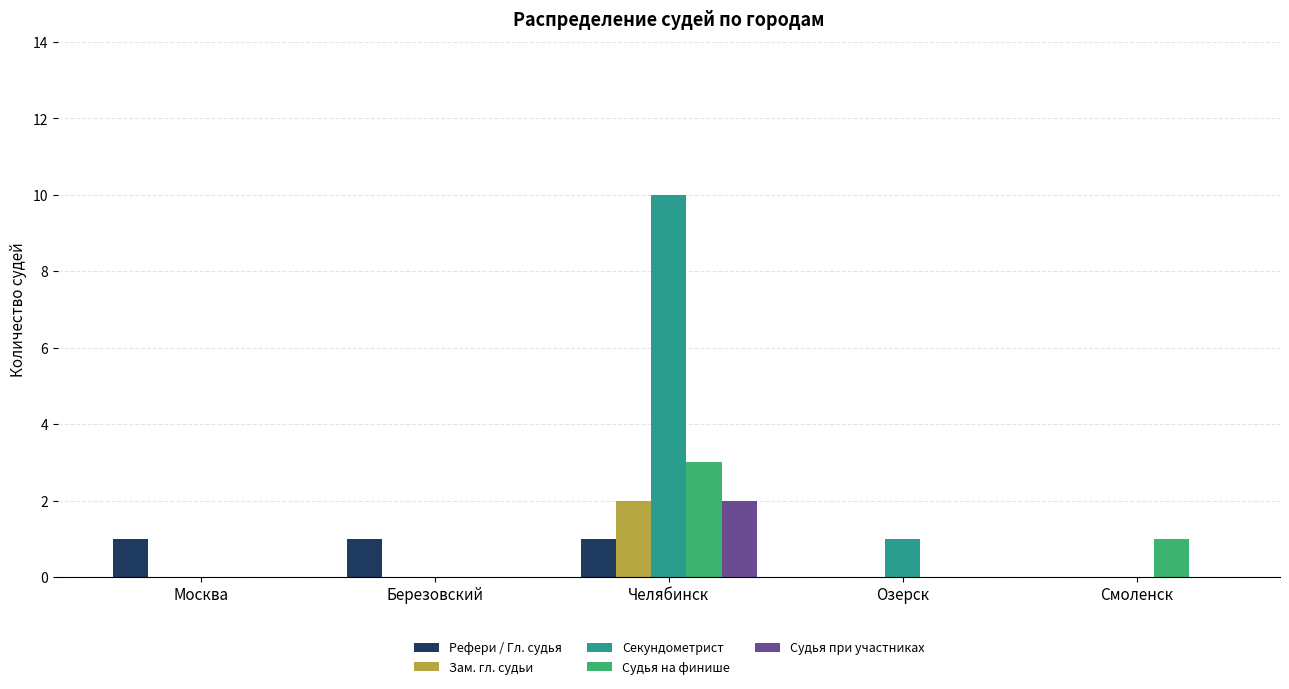

How many groups of bars are there?

5